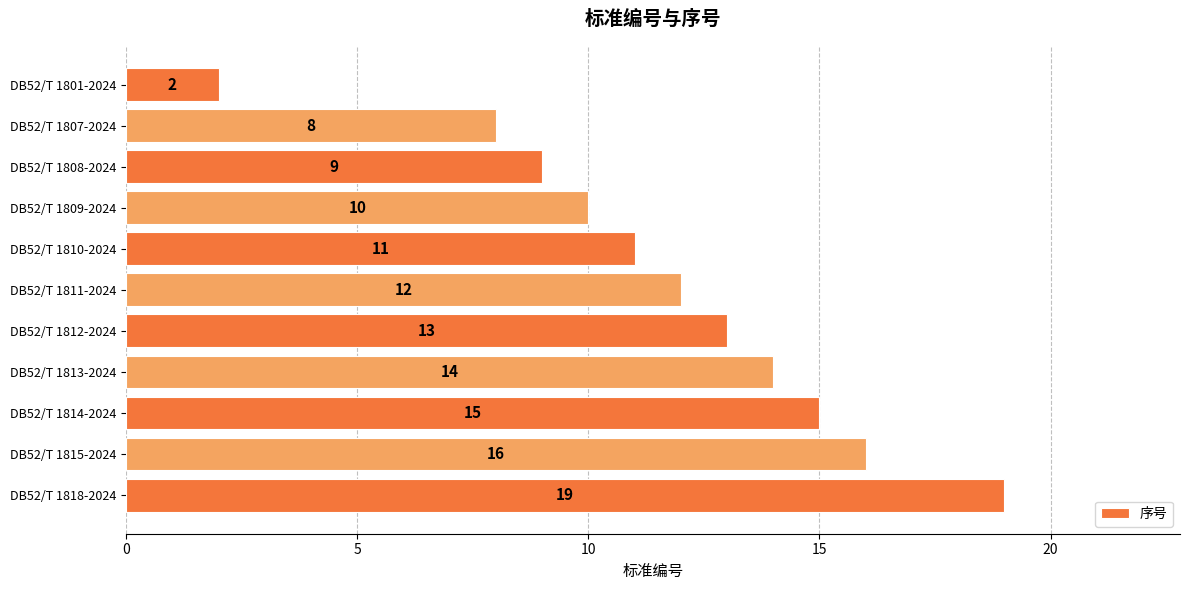

How many values are below 12?

5